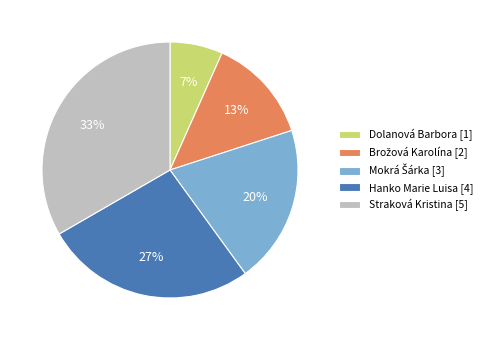

The Hanko Marie Luisa [4] slice represents 32% of the pie. True or false?

False